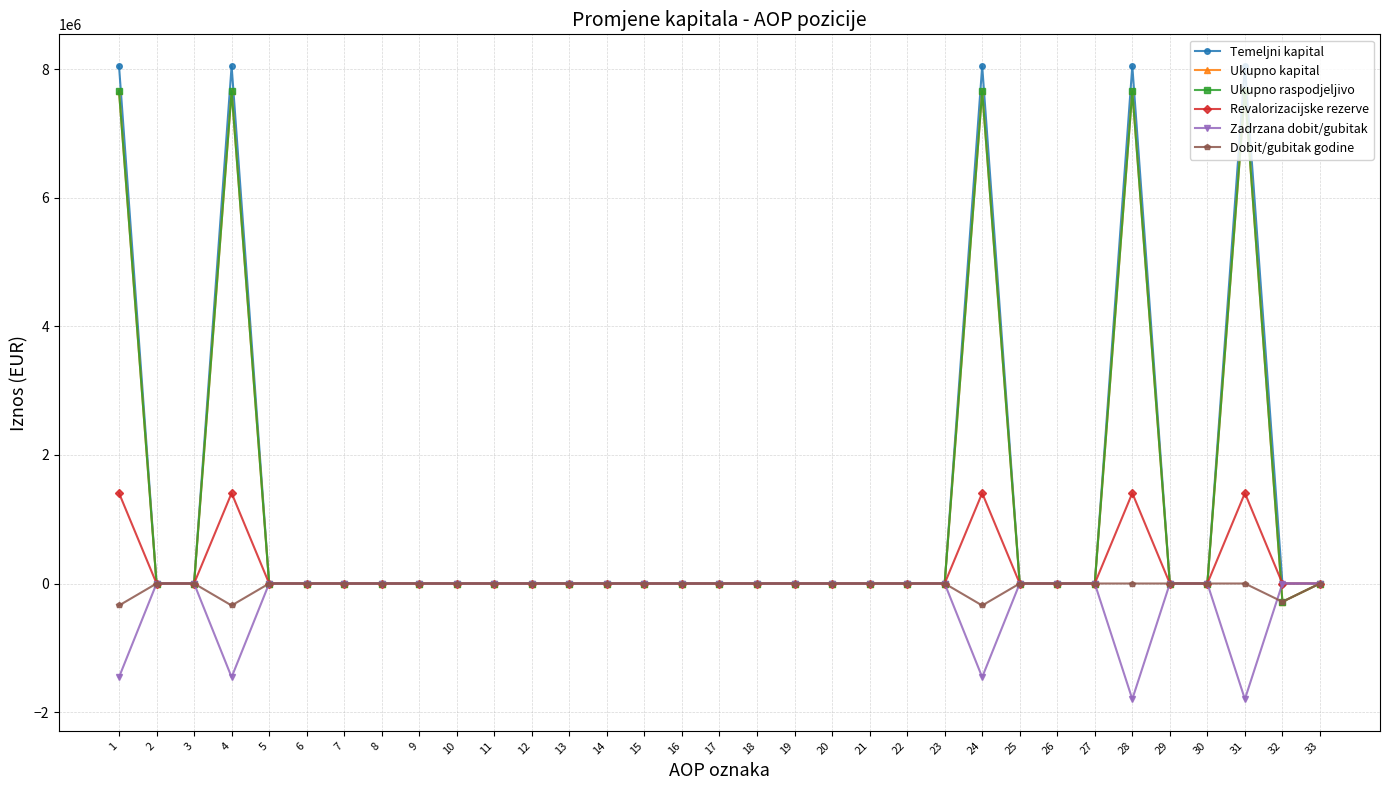

Does the chart have visible grid lines?

Yes